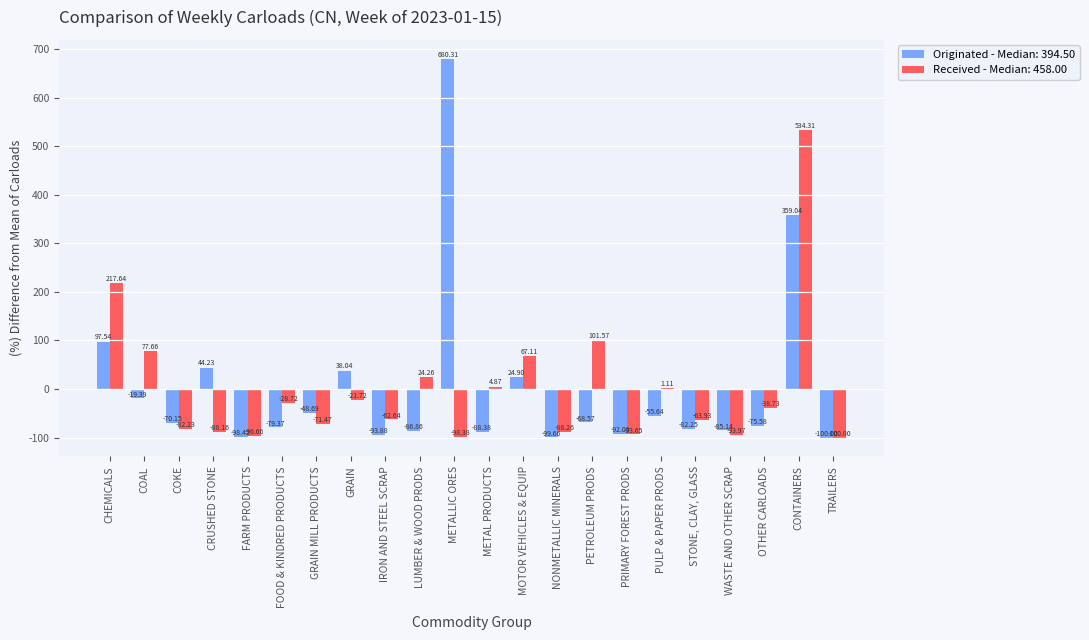

At which category is the sum across all series the highest?

CONTAINERS